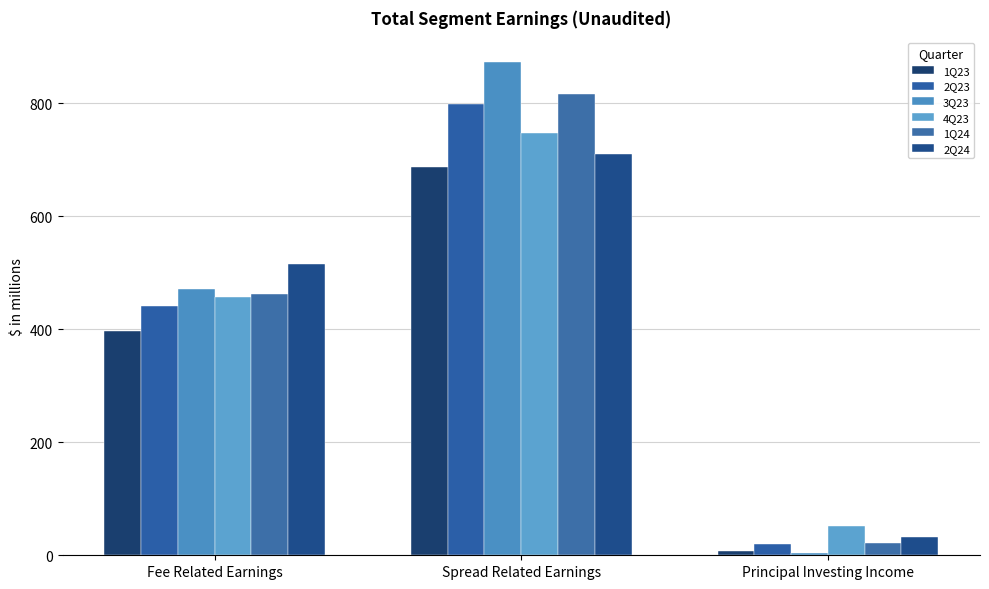

Where is 1Q23 nearest to the value 348?

Fee Related Earnings